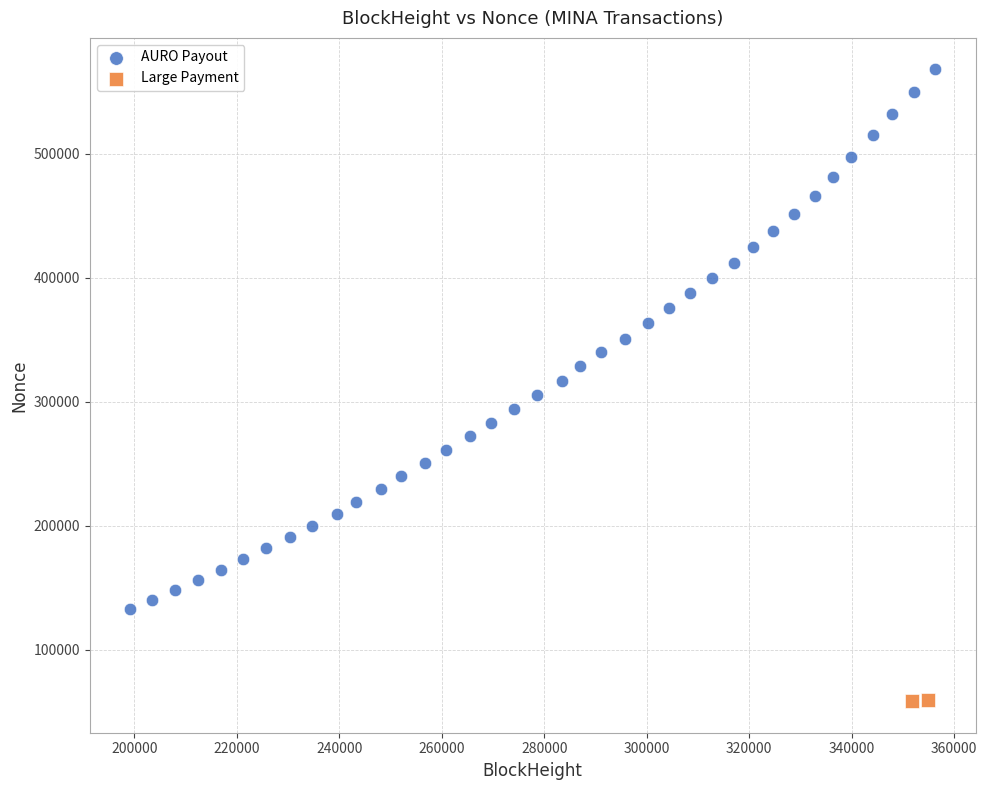

Which series has the widest spread of Y values?

AURO Payout